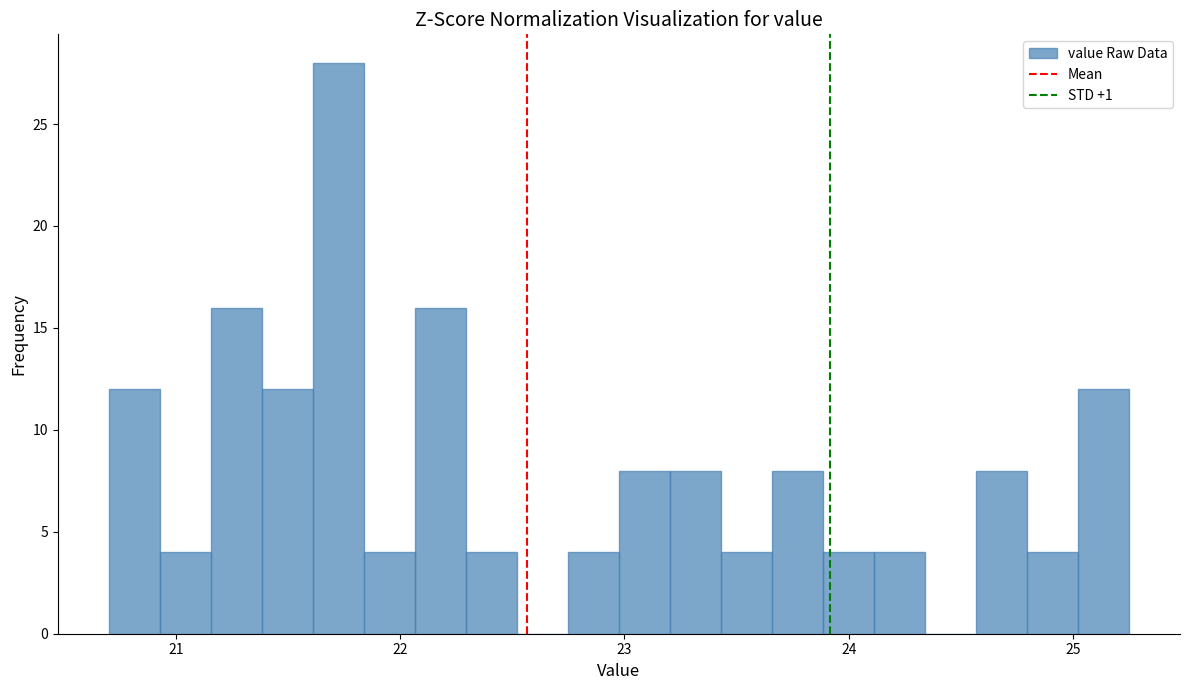

Read against the x-axis, roughly where is the centre of the tallest bar?

21.7